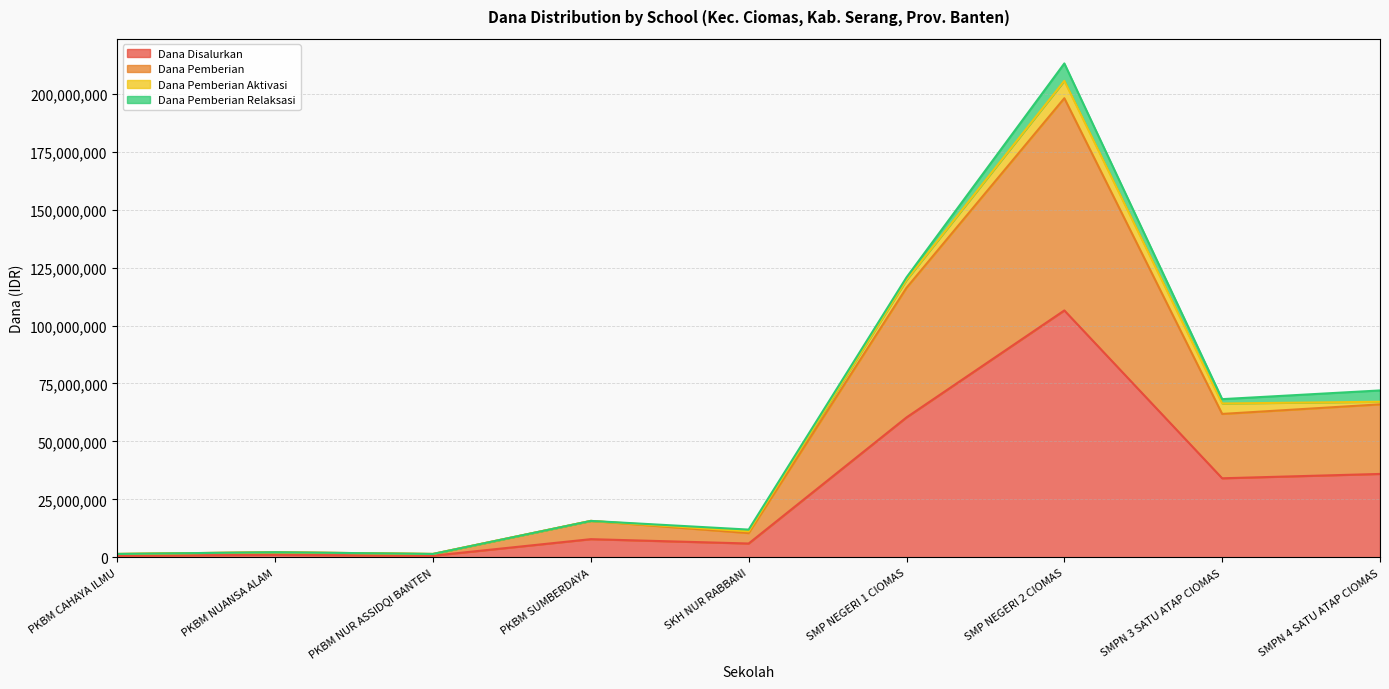

At which category is the sum across all series the highest?

SMP NEGERI 2 CIOMAS